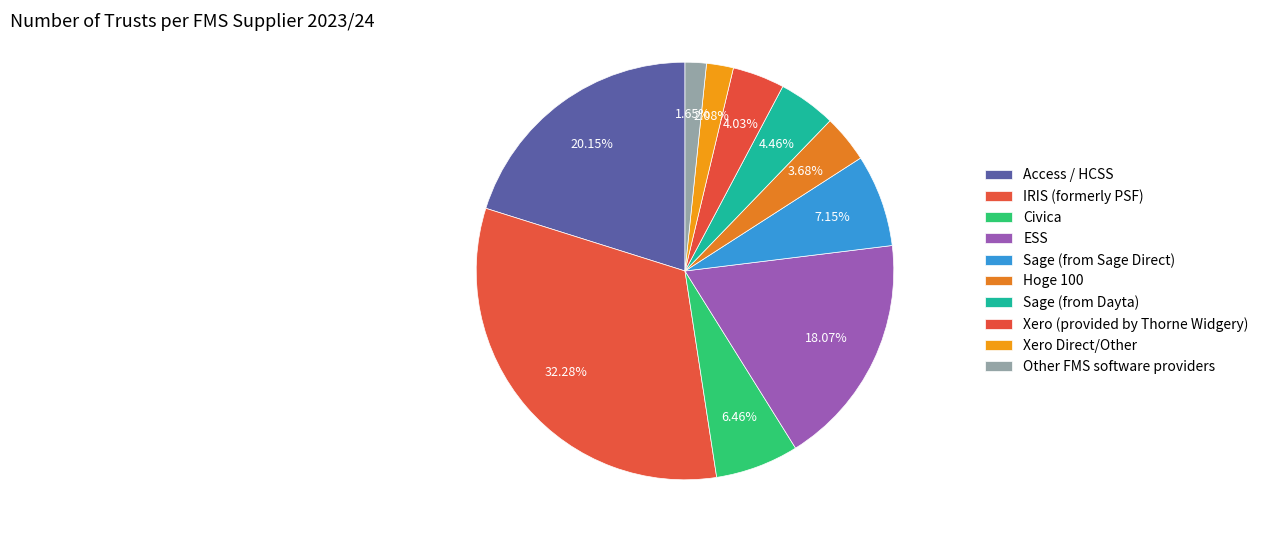

Rank the categories by value from lowest to highest.

Other FMS software providers, Xero Direct/Other, Hoge 100, Xero (provided by Thorne Widgery), Sage (from Dayta), Civica, Sage (from Sage Direct), ESS, Access / HCSS, IRIS (formerly PSF)